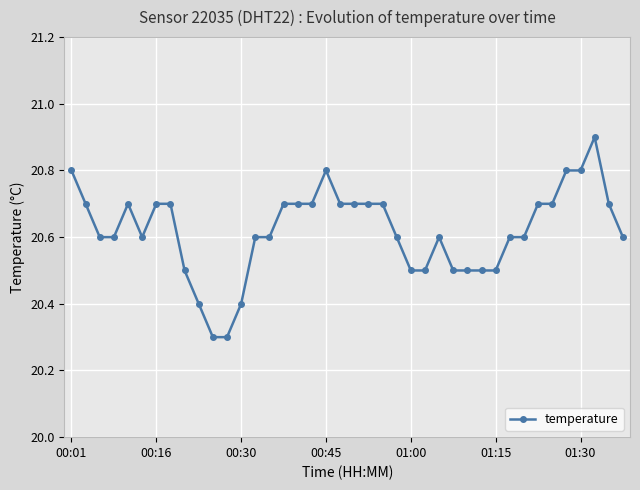

True or false: there are more than 2 points higher than both neighbors.

True